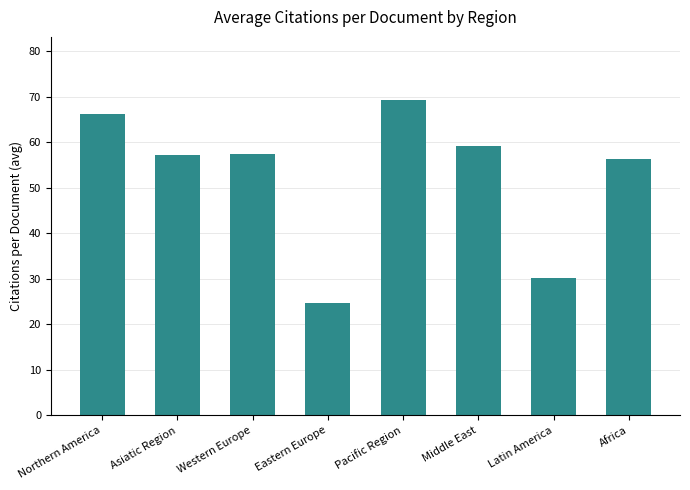

What is the label of the 1st bar from the right?

Africa